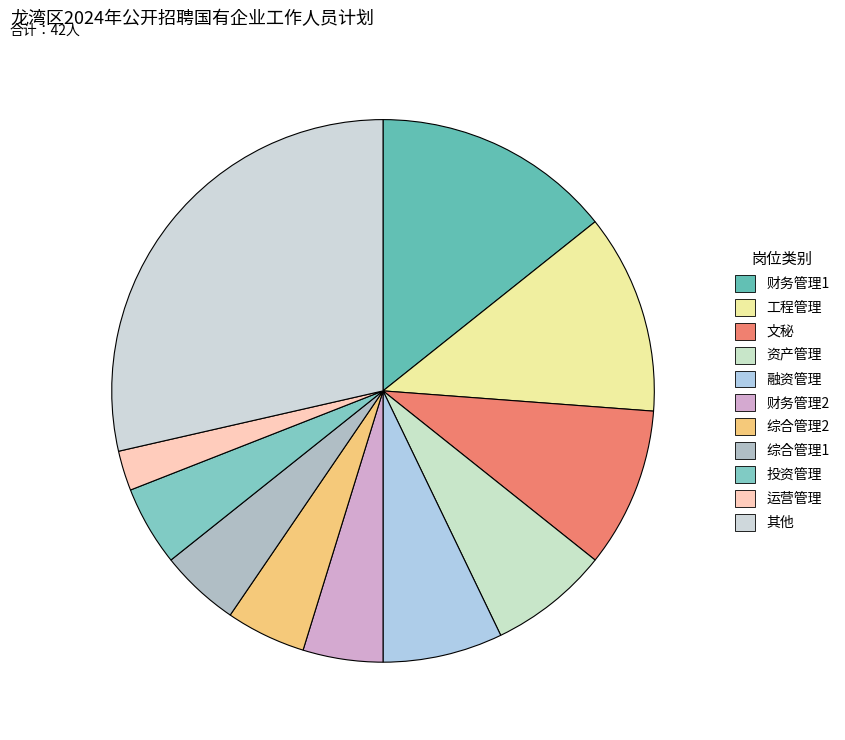

To the nearest percent, what percentage of the pie is 融资管理?

7%